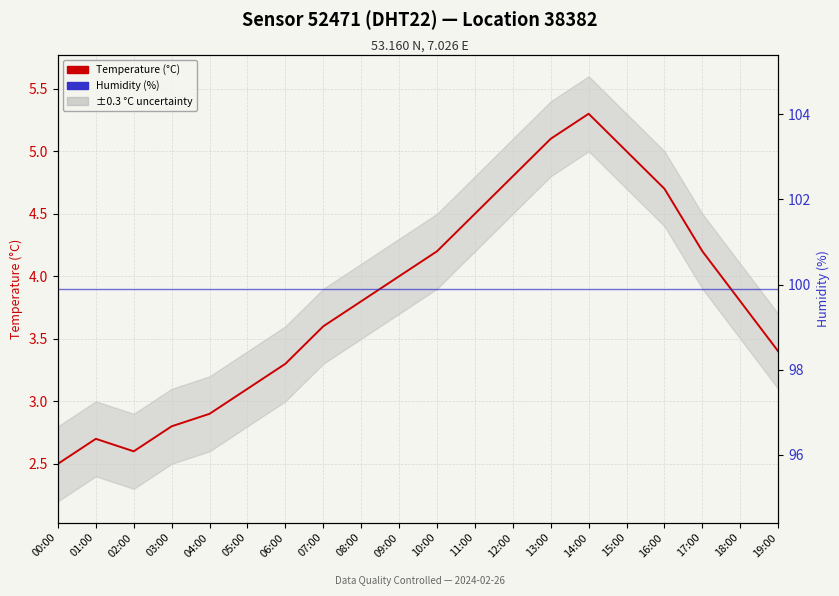

What is the sum of the Humidity (%) values at 14:00 and 11:00?

199.8